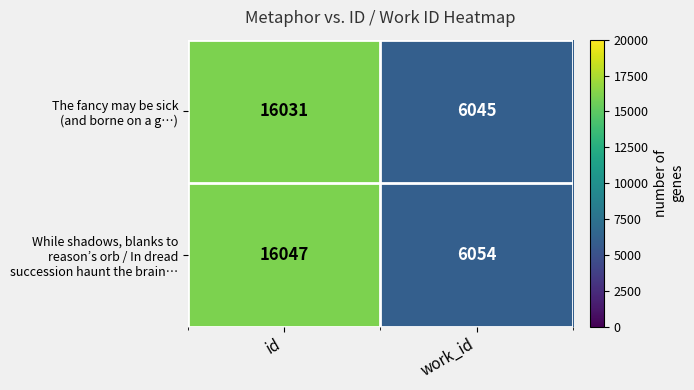

What is the total value across all series at id?

32078